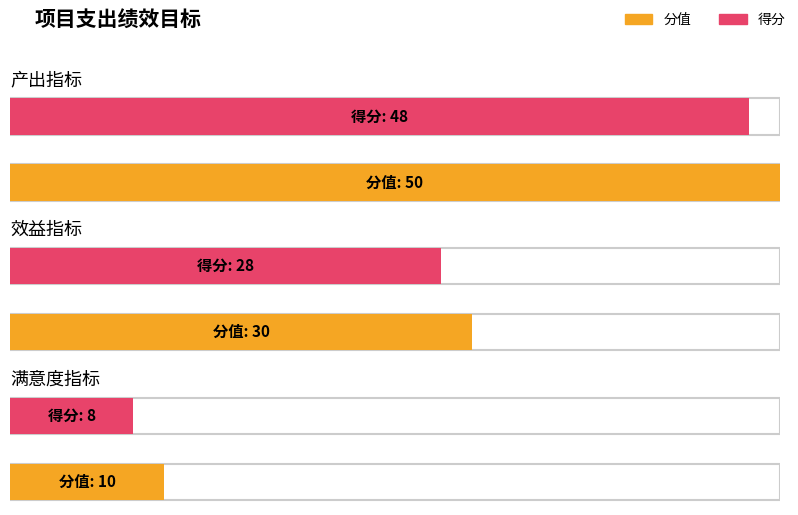

What is the label of the 1st bar from the left?

产出指标